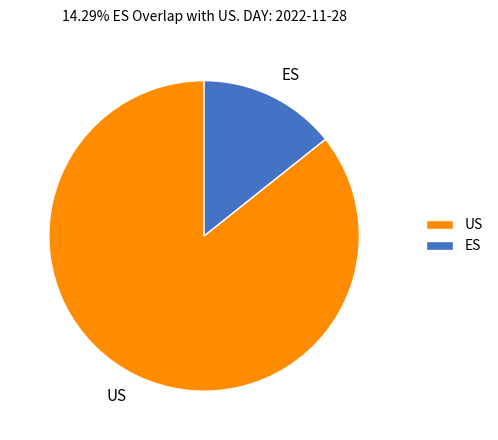

Is the sum of ES and US greater than half?

Yes